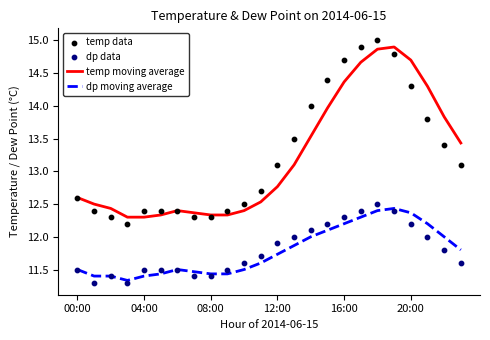

Which series has the widest spread of Y values?

temp data